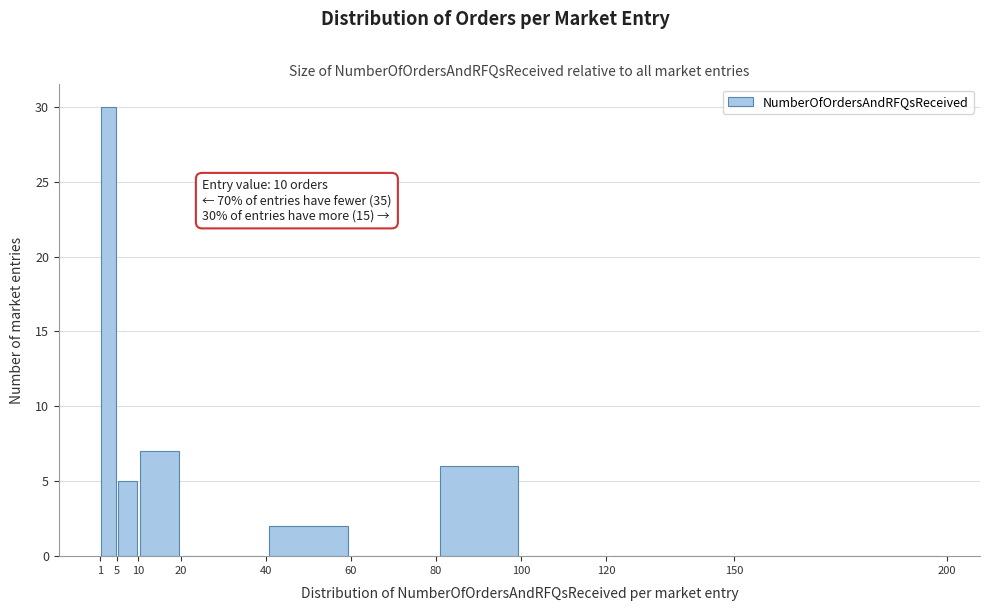

Which range on the x-axis has the tallest bar?

1 to 5